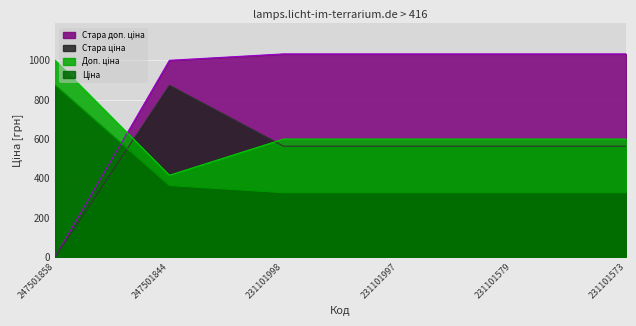

Where does the Стара ціна series first go above 562?

247501844